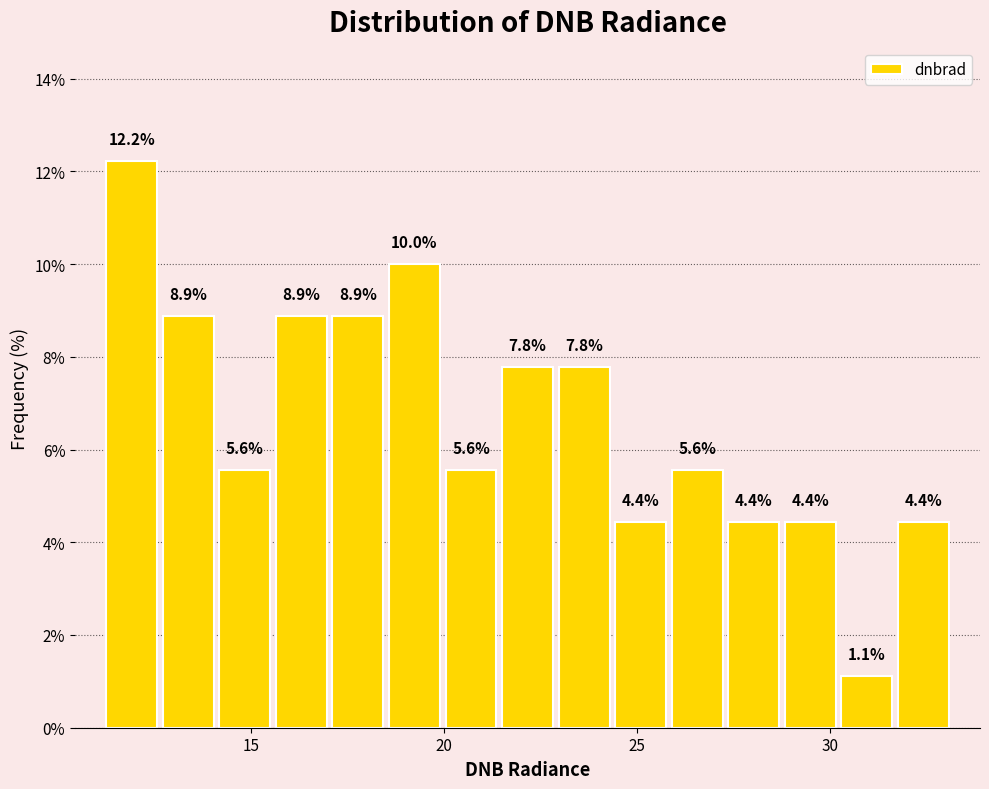

Read against the x-axis, roughly where is the centre of the tallest bar?

12.0